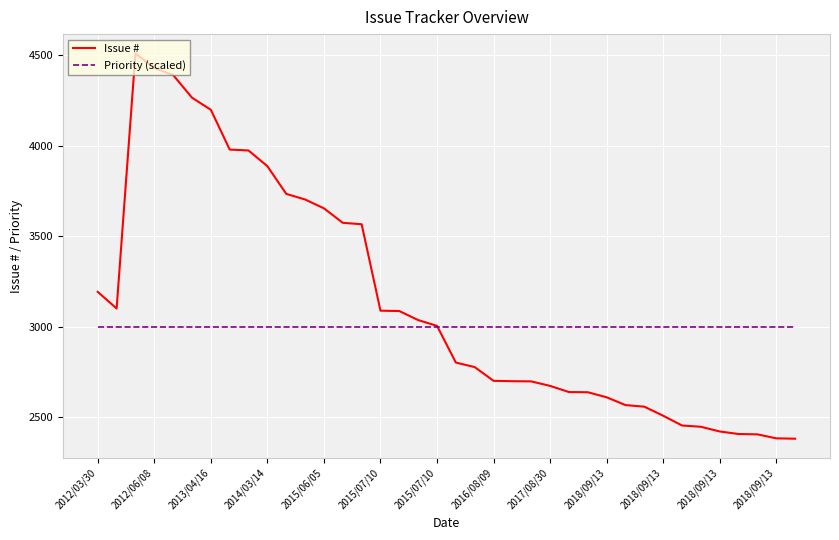

List the series in order of their overall mean, lowest first.

Priority (scaled), Issue #